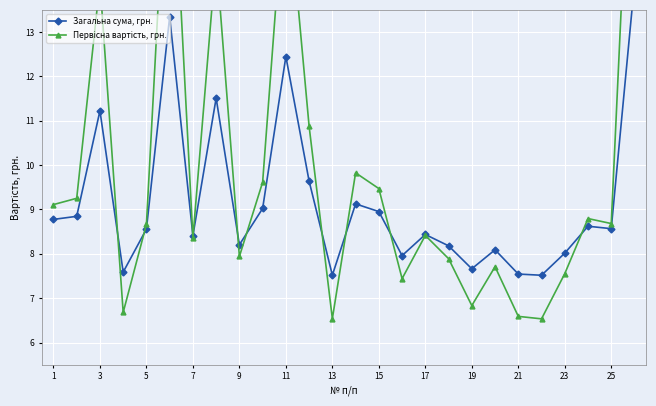

Which series has the largest range (max minus min)?

Первісна вартість, грн.